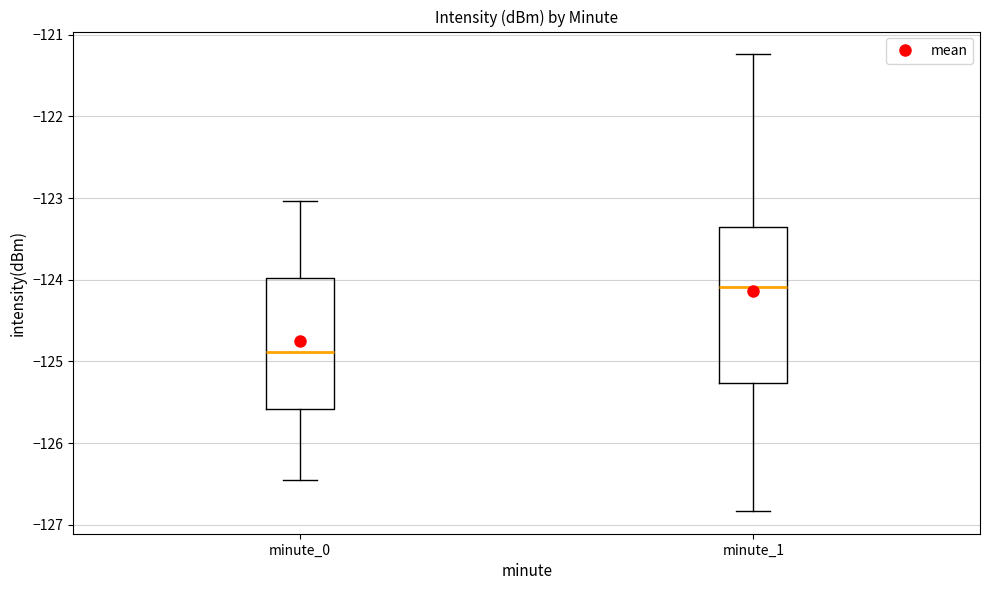

Reading left to right, read every box against the y-axis: the position of its median line, the range the box covers, and the ends of its whiskers. The values are not printed on the chart, so give them approximately, as read against the axis.

minute_0: median -124.9, box -125.6 to -124.0, whiskers -126.5 to -123.0
minute_1: median -124.1, box -125.3 to -123.4, whiskers -126.8 to -121.2